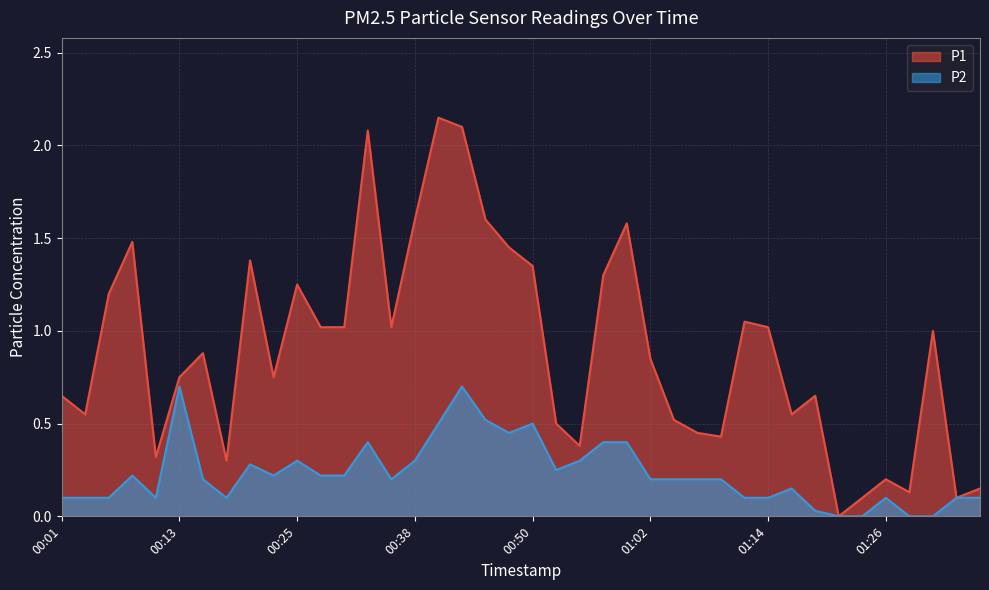

True or false: P1 and P2 cross at least once.

False